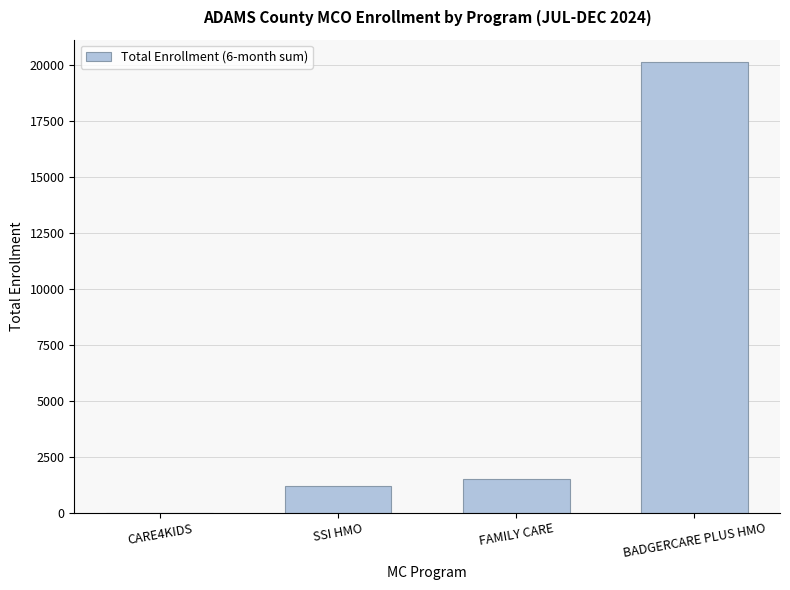

Reading left to right, extract all data points from this chart.

CARE4KIDS=2	SSI HMO=1196	FAMILY CARE=1515	BADGERCARE PLUS HMO=20113